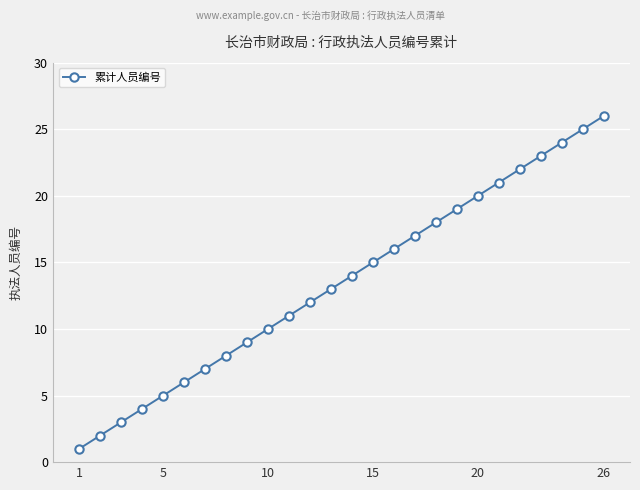

How many data points does each series have?

26